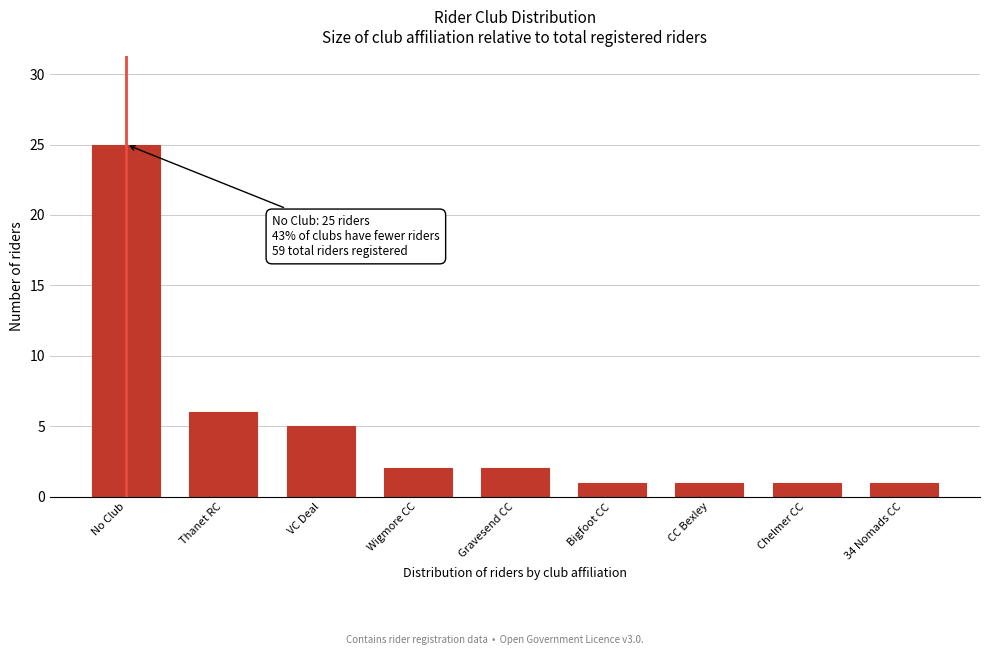

Reading right to left, list all the values displayed in this chart.

34 Nomads CC=1	Chelmer CC=1	CC Bexley=1	Bigfoot CC=1	Gravesend CC=2	Wigmore CC=2	VC Deal=5	Thanet RC=6	No Club=25